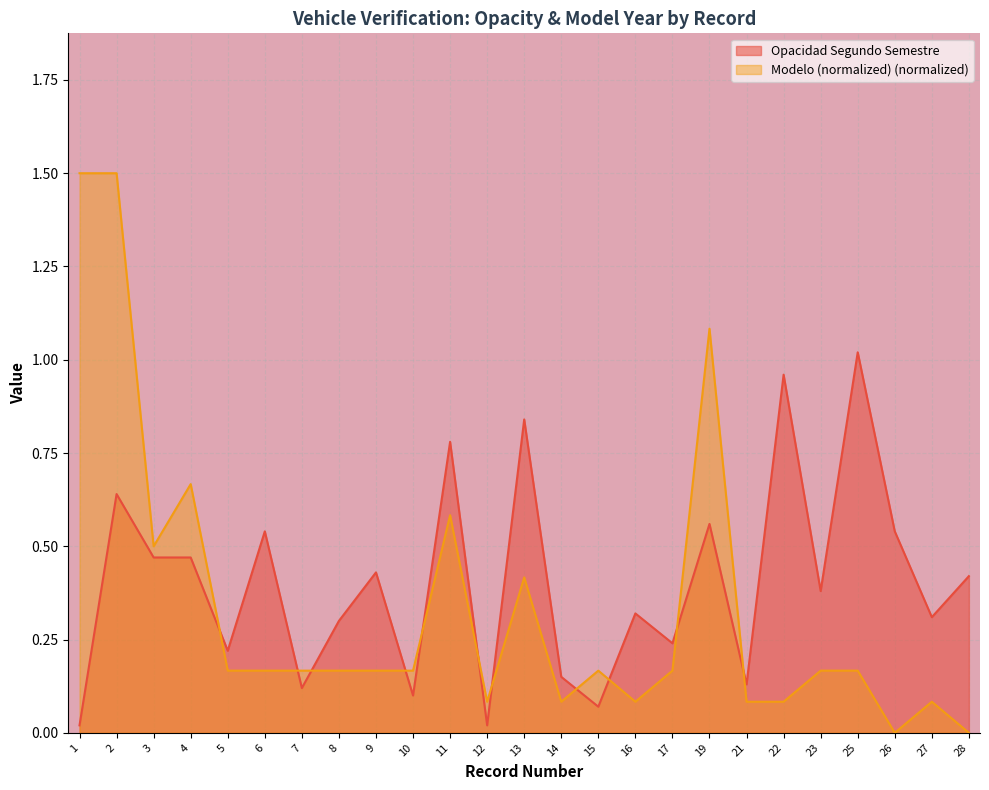

What is the difference between the maximum and second lowest values in the Modelo (normalized) series?

1.5